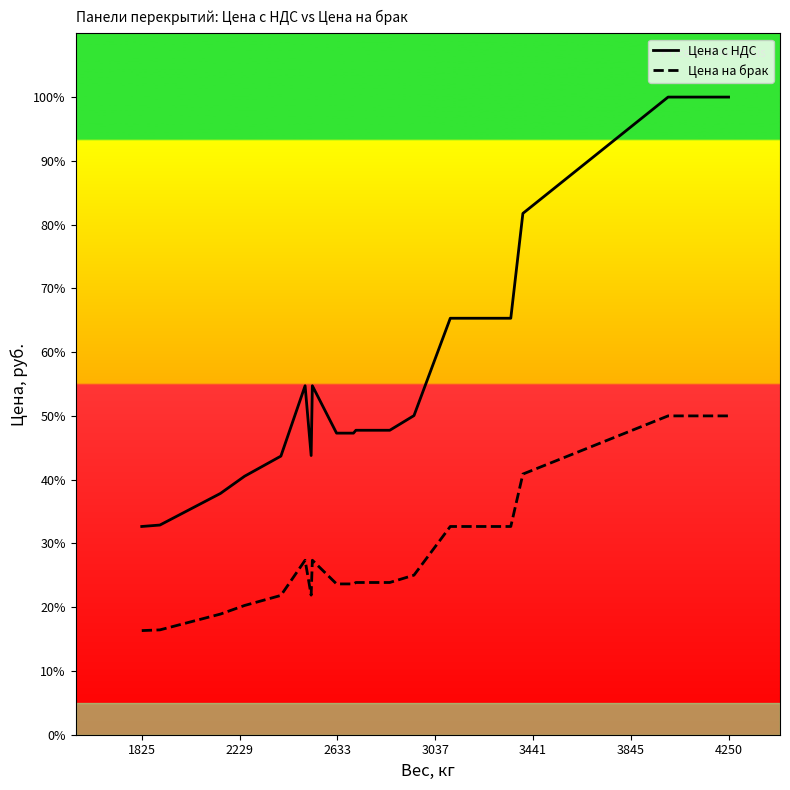

What is the difference between the highest and lowest values at 2633?

4200.0